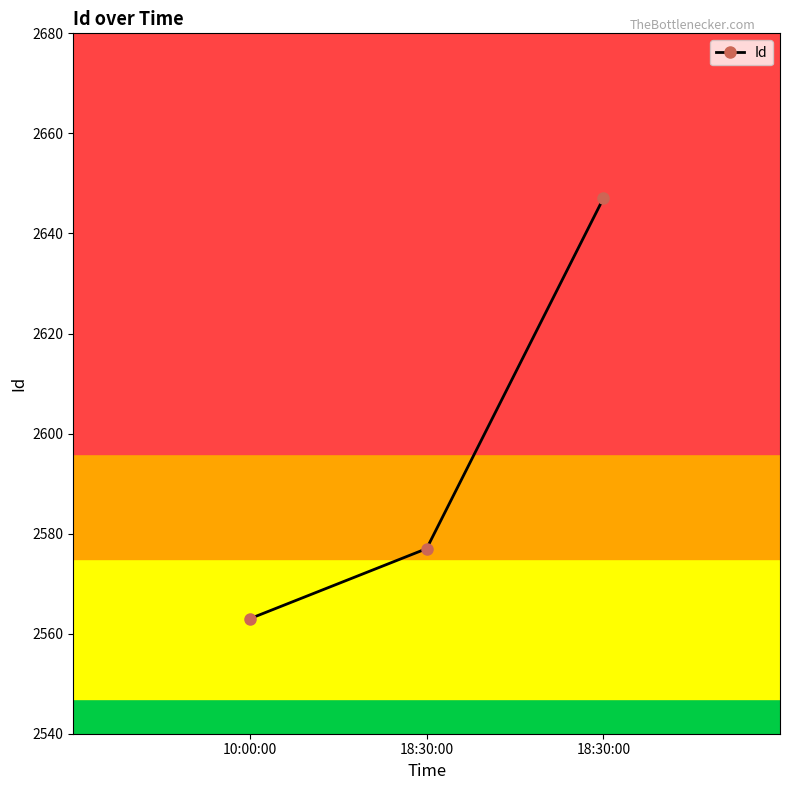

Which label corresponds to the smallest value in the chart?

10:00:00